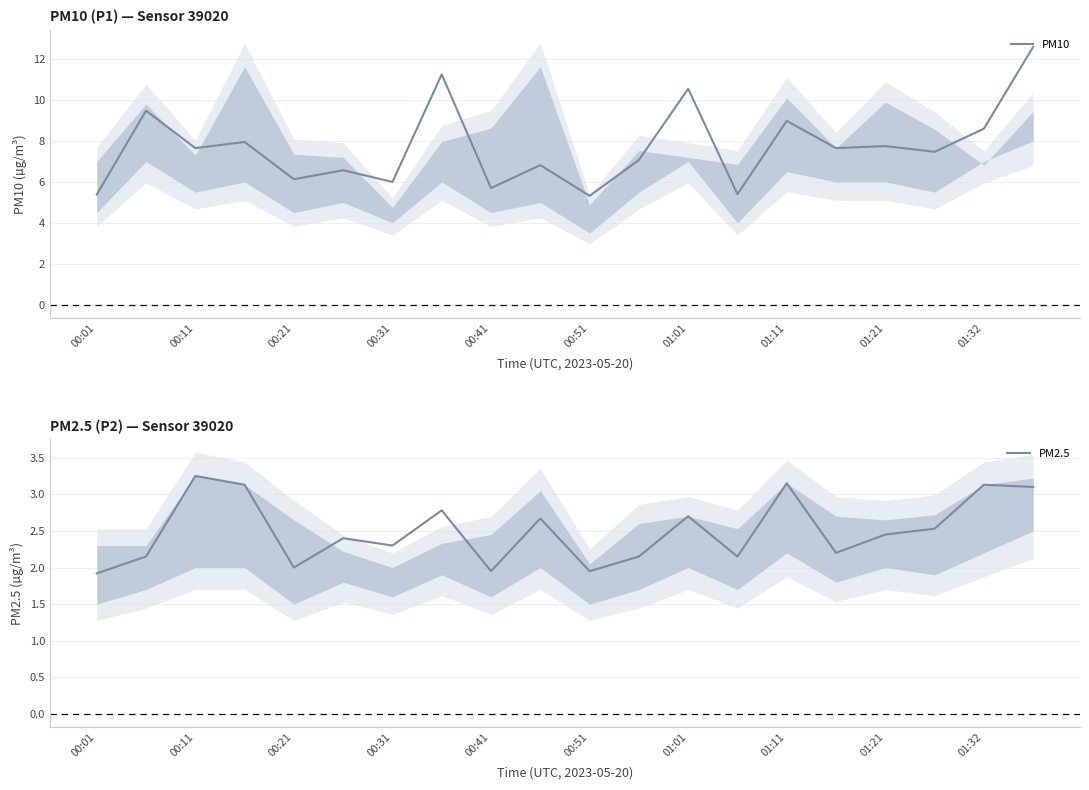

How many lines are shown in the chart?

2